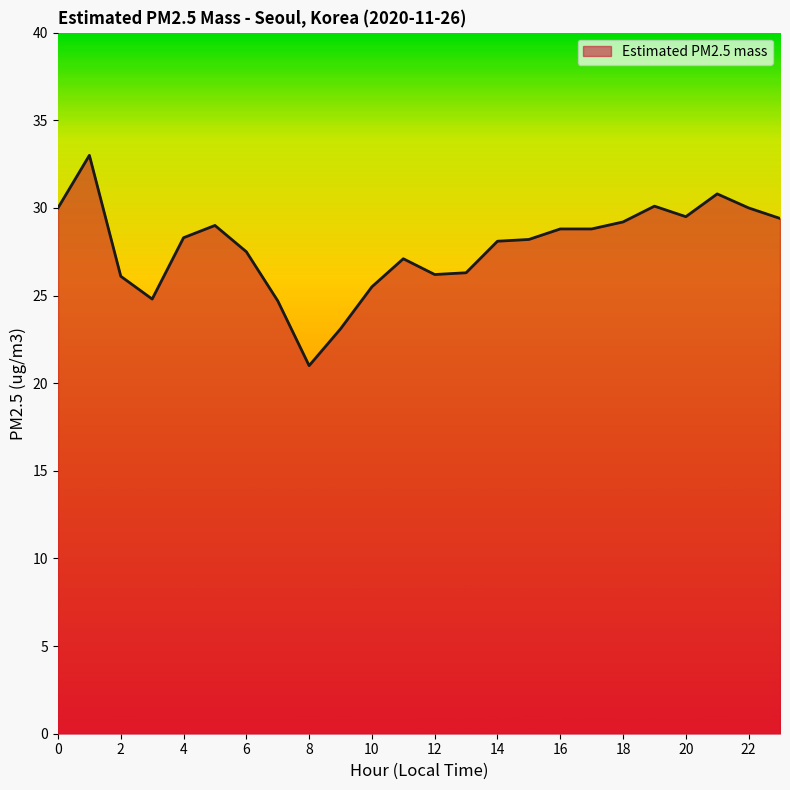

What is the difference between the maximum and minimum values?

12.0